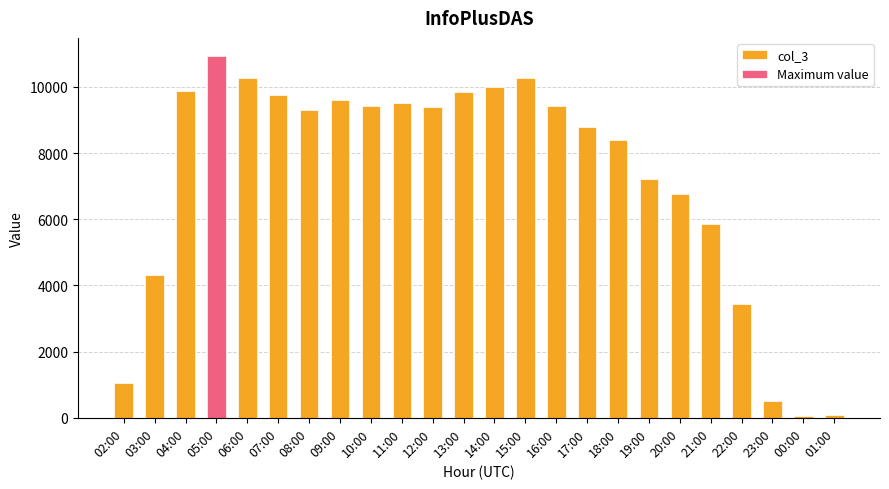

True or false: the data shows 9439 at 16:00.

True